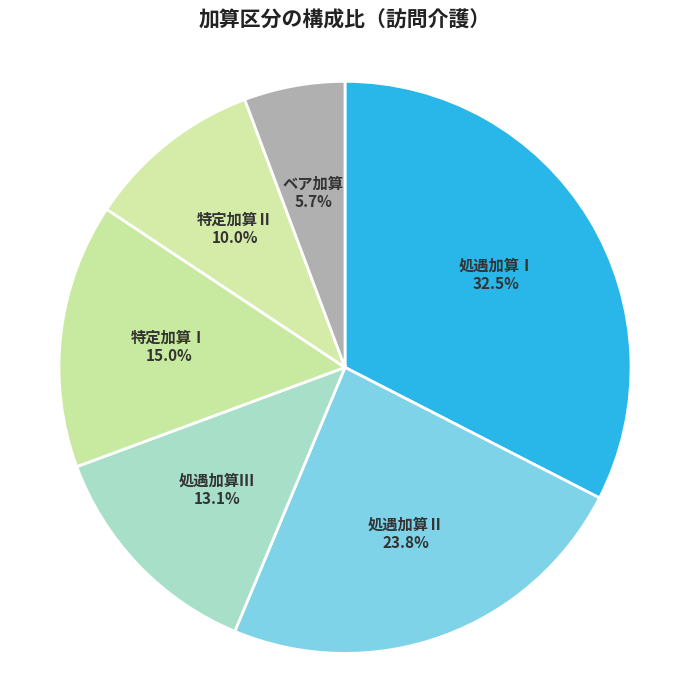

How many slices are in this pie chart?

6